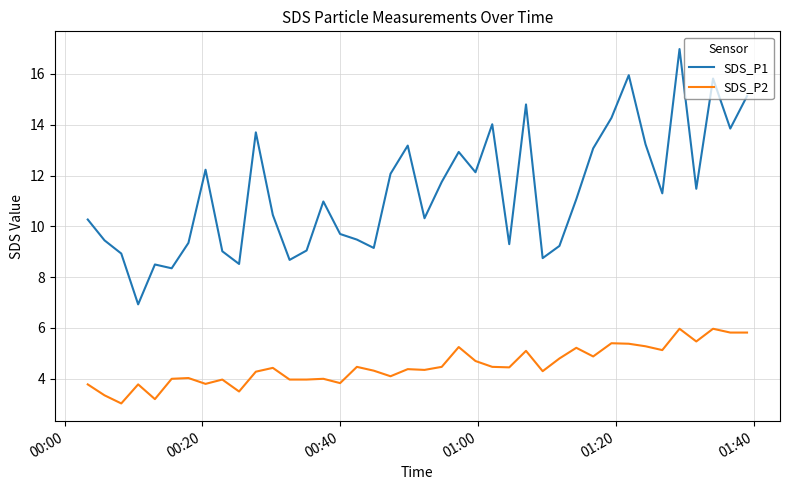

Which series has the widest spread of values?

SDS_P1